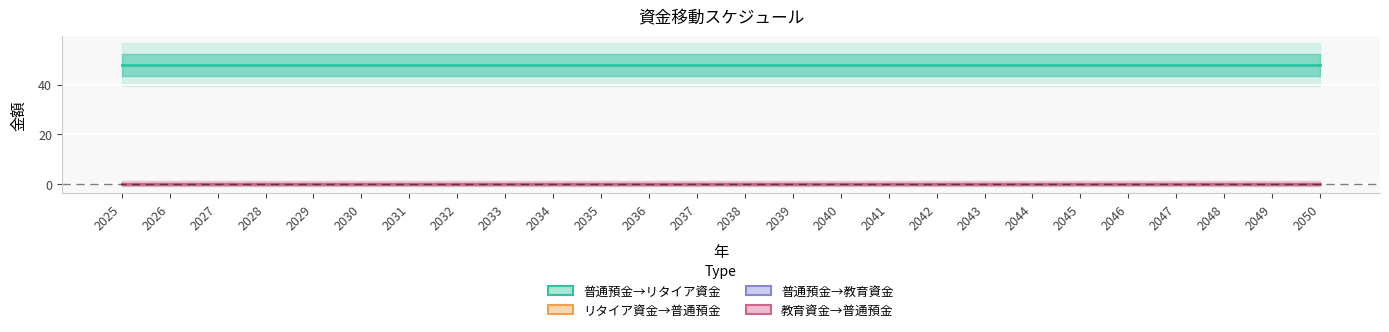

True or false: 普通預金→教育資金 and 教育資金→普通預金 cross at least once.

False